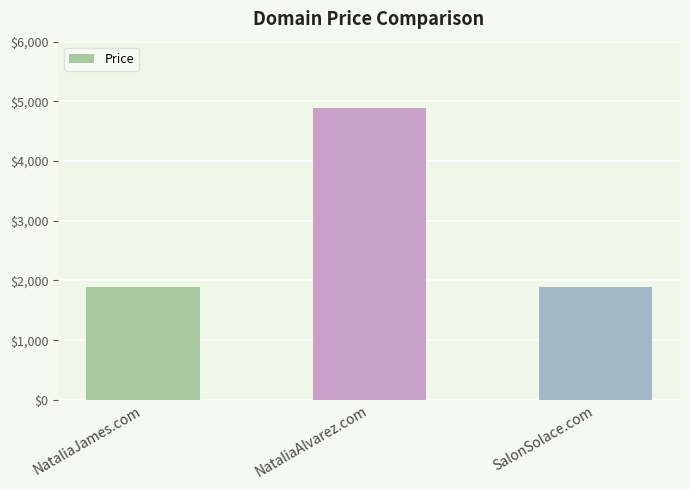

Reading left to right, list all the values displayed in this chart.

NataliaJames.com=1888	NataliaAlvarez.com=4888	SalonSolace.com=1888